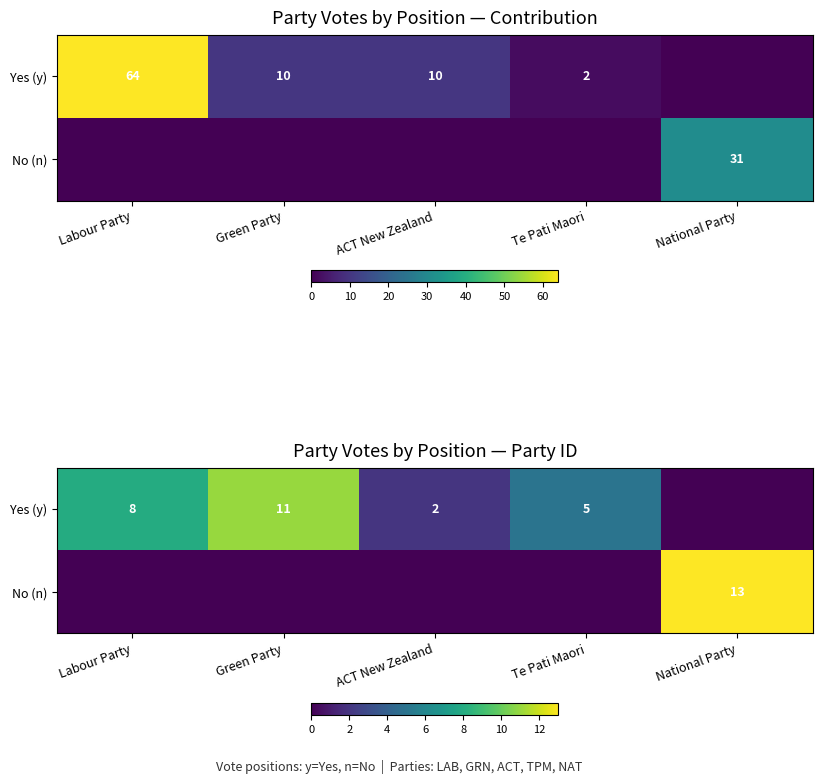

Which has a higher value, Te Pati Maori or ACT New Zealand?

Te Pati Maori